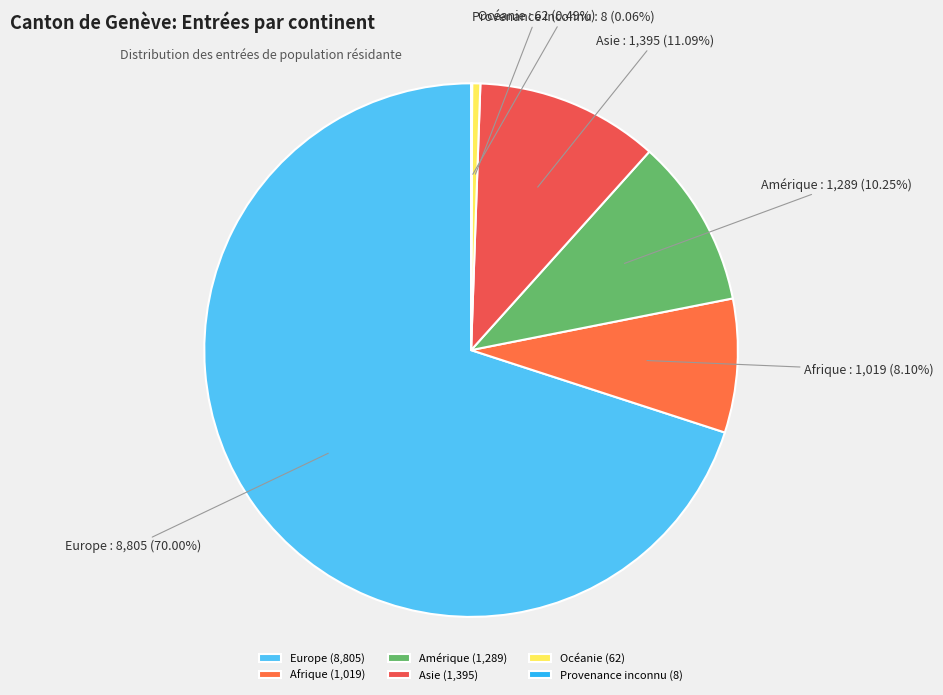

Which slice is the largest?

Europe